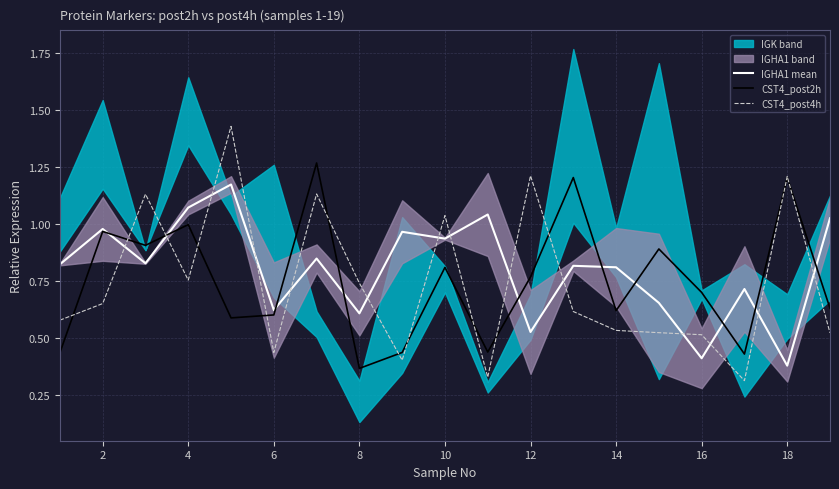

What is the maximum value shown in the chart?

1.4